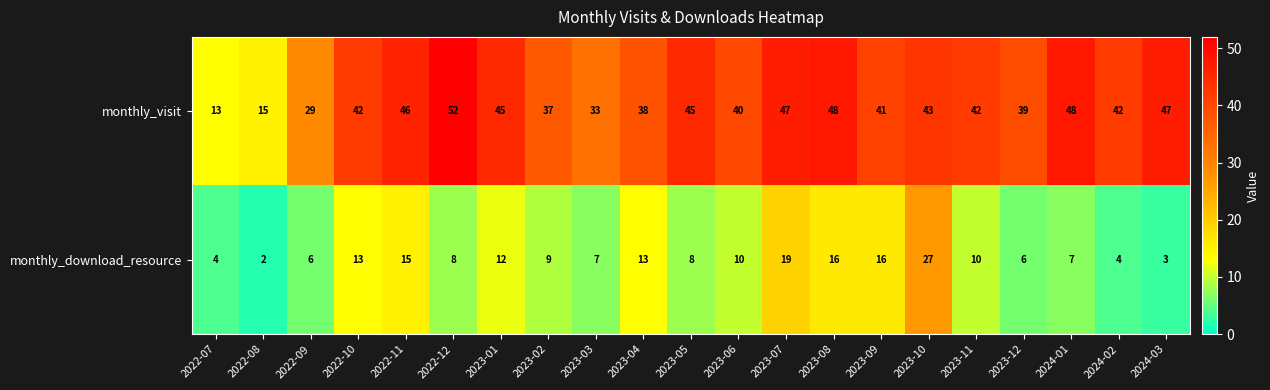

List the series in order of their peak value, lowest first.

monthly_download_resource, monthly_visit